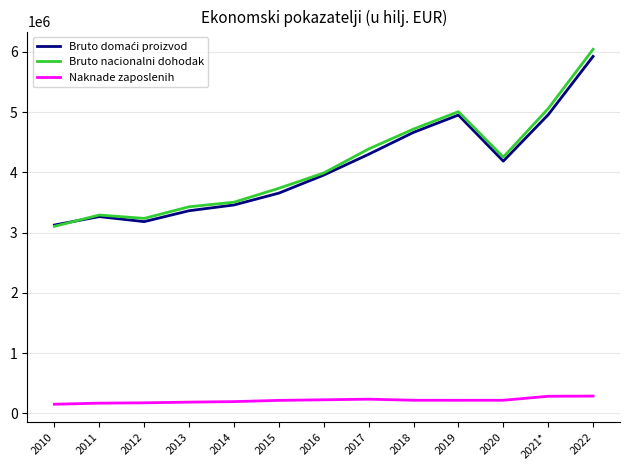

What is the highest value of the Bruto nacionalni dohodak series?

6042039.8